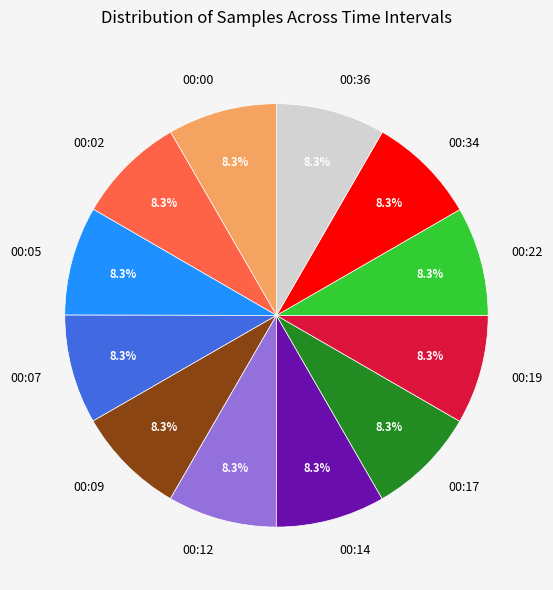

What portion of the pie excludes 00:09?

91.7%